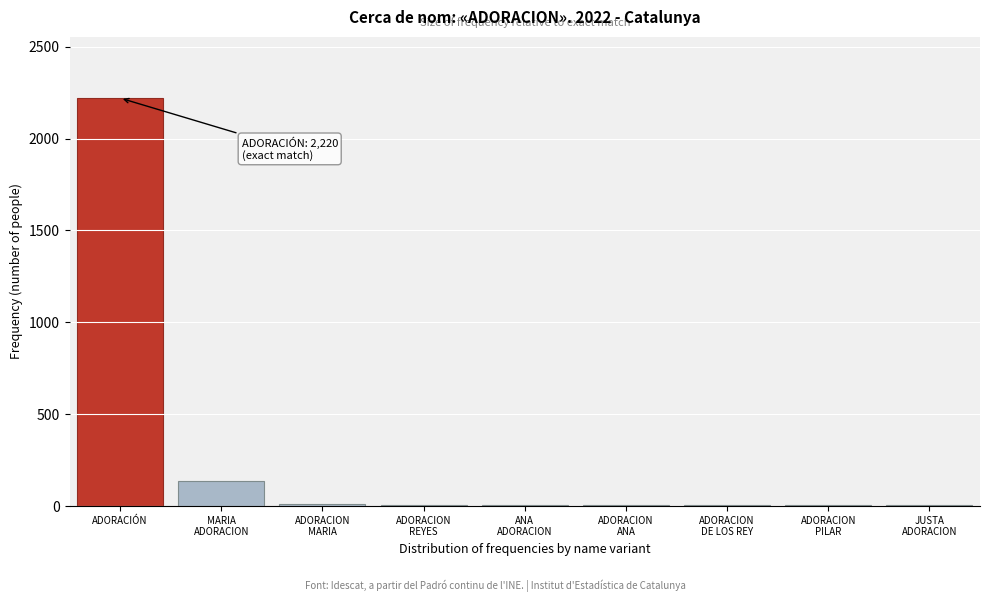

What is the maximum value shown in the chart?

2220